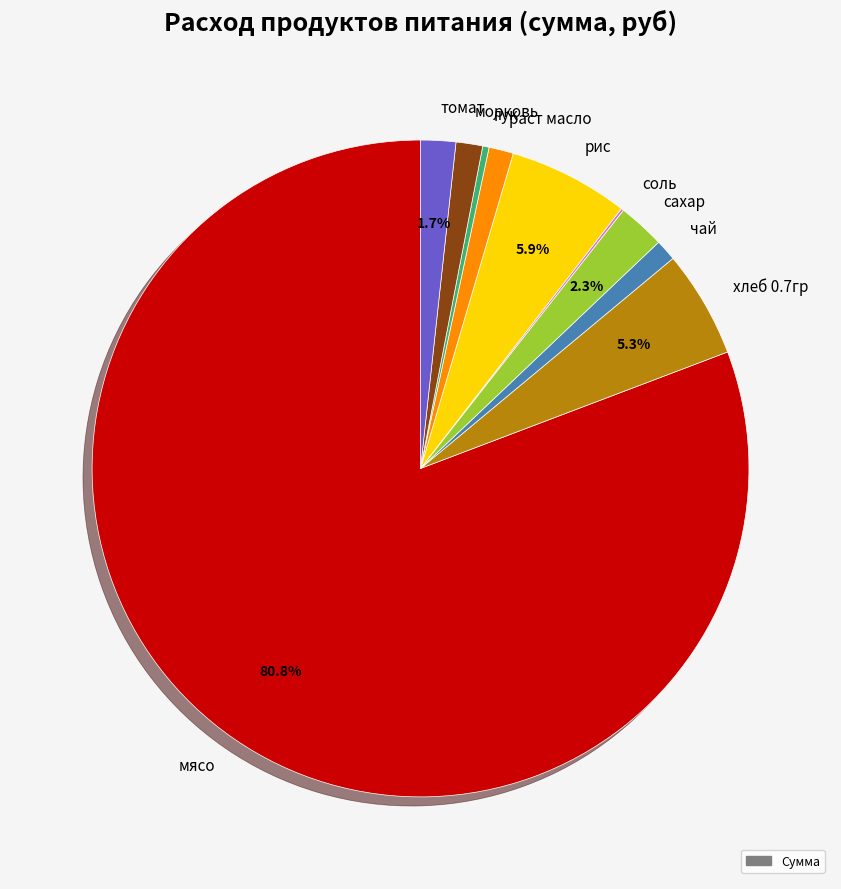

To the nearest percent, what is the combined percentage of сахар and томат?

4%